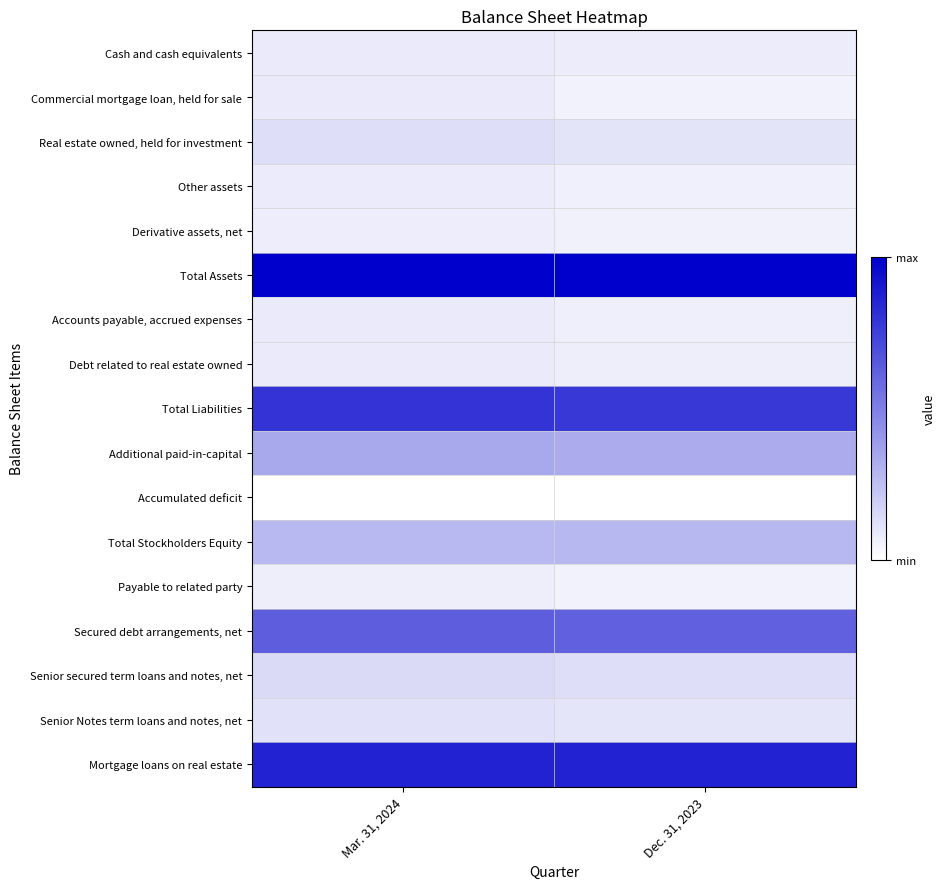

Between Mar. 31, 2024 and Dec. 31, 2023, which is larger?

Mar. 31, 2024